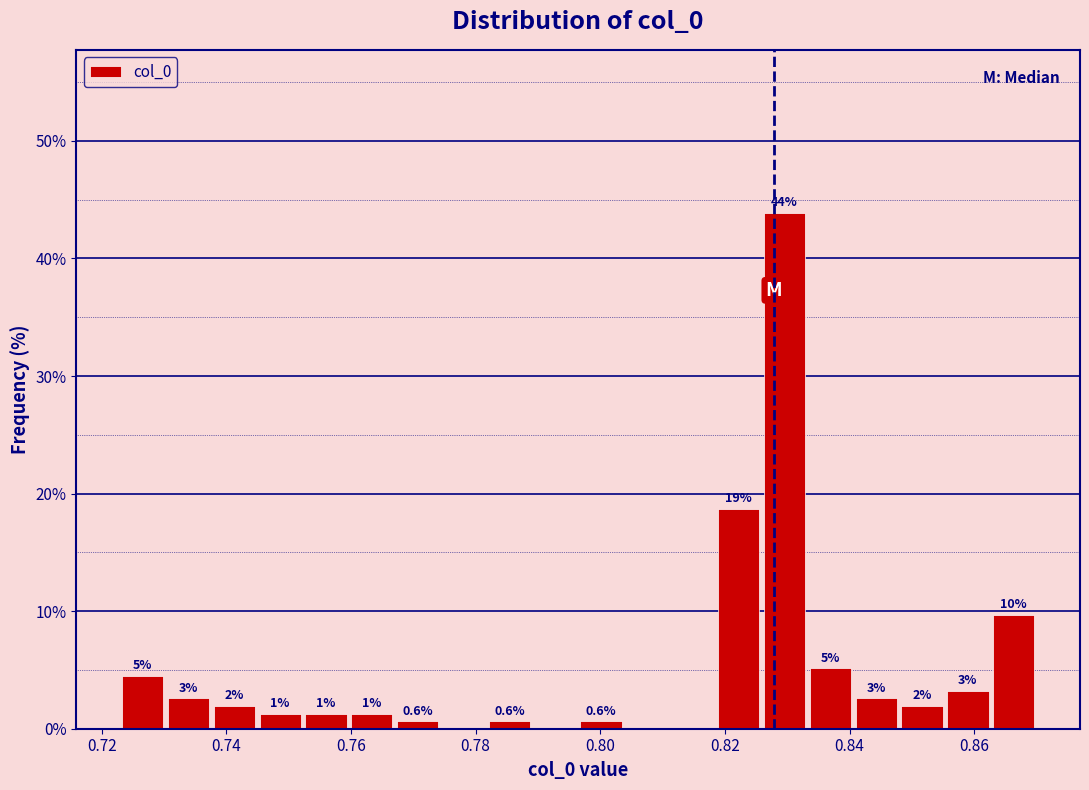

Around what value on the x-axis is the tallest bar? Give the approximate position of its centre, as read against the axis.

0.830